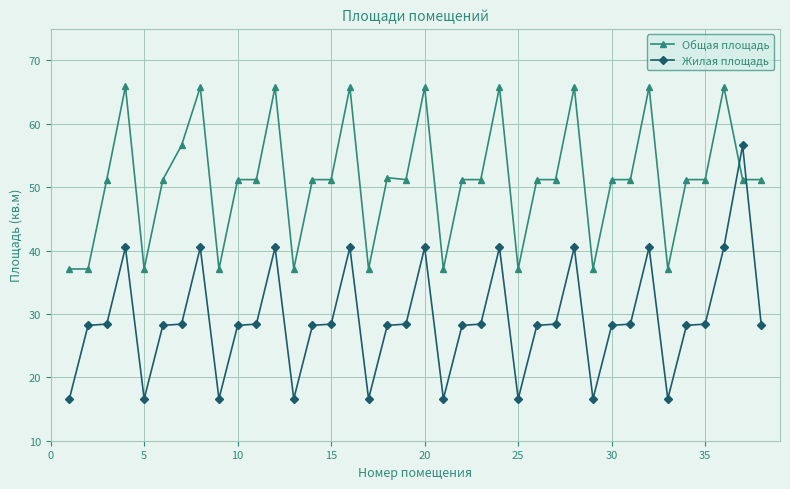

What is the average value of the Жилая площадь series?

29.2